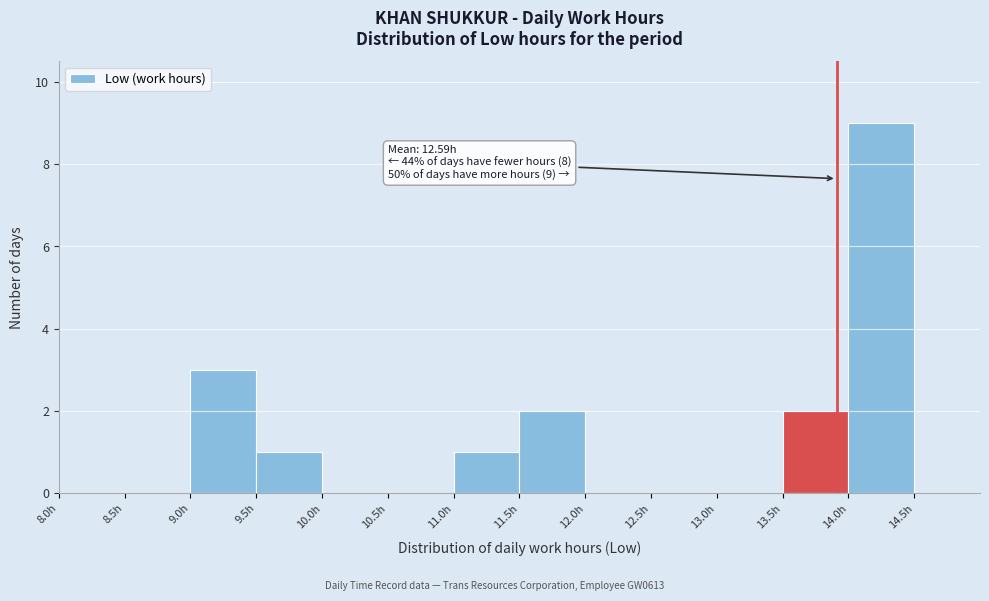

Which range on the x-axis has the tallest bar?

14.0 to 14.5